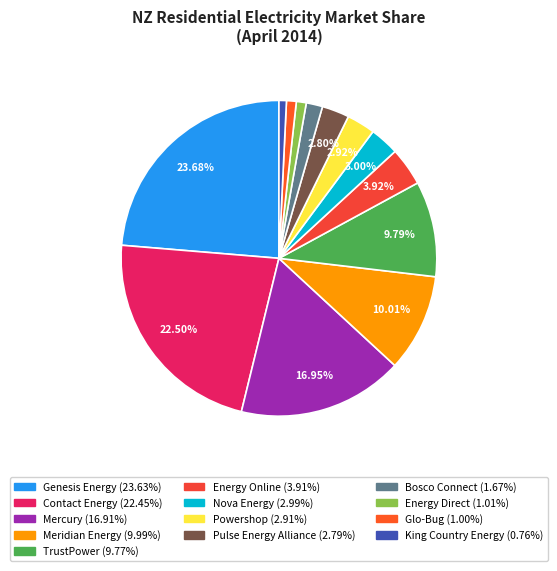

How many slices are in this pie chart?

13